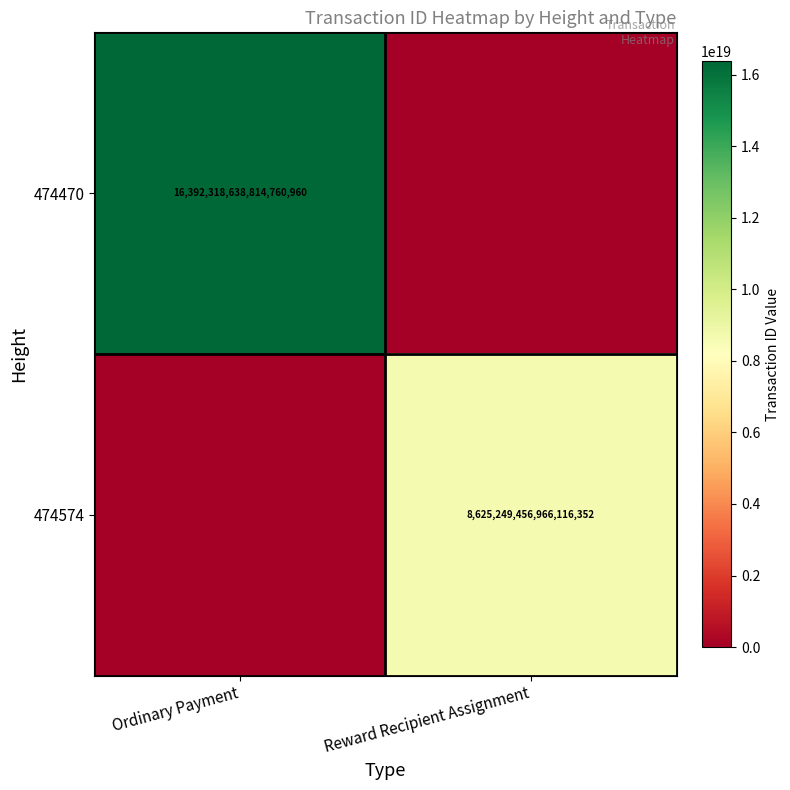

True or false: 474470 has a value of 16392318638814760960 at Ordinary Payment.

True